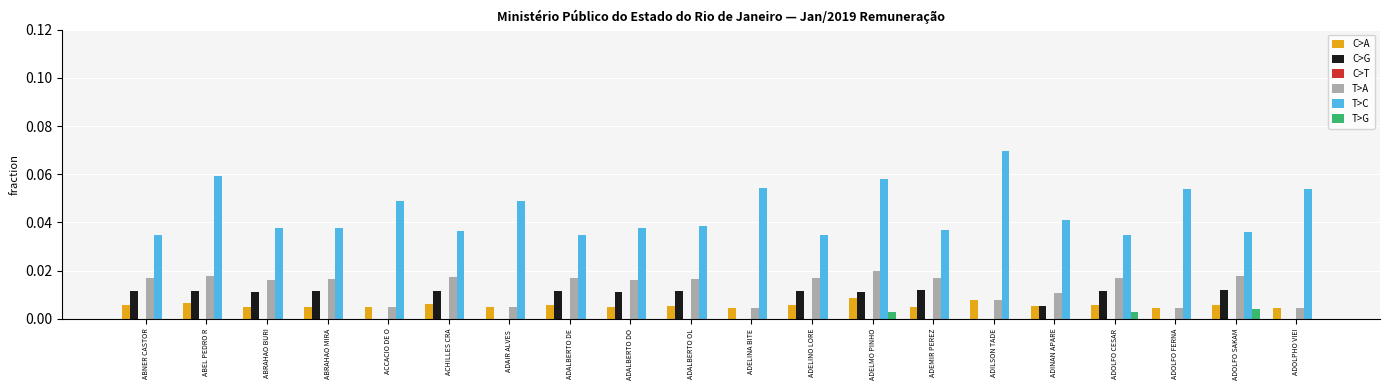

True or false: T>C has a value of 0.1 at ACCACIO DE O.

False